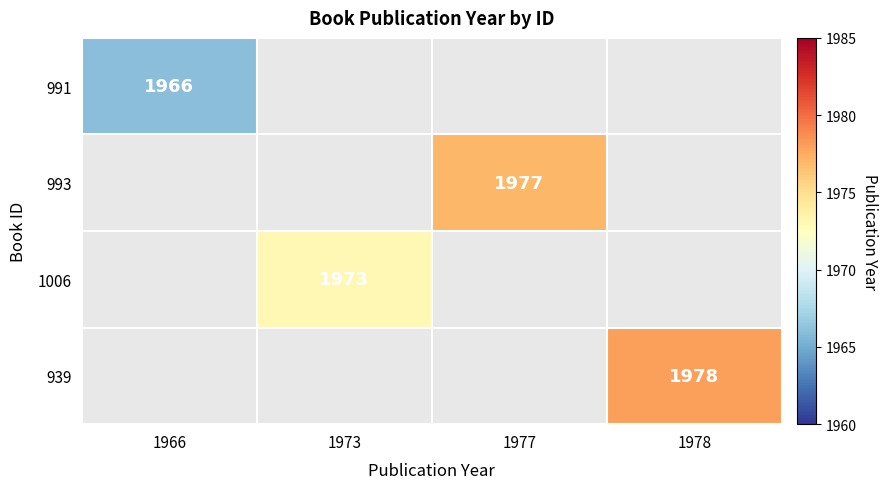

Is it true that 993 equals 2572 at 1977?

False